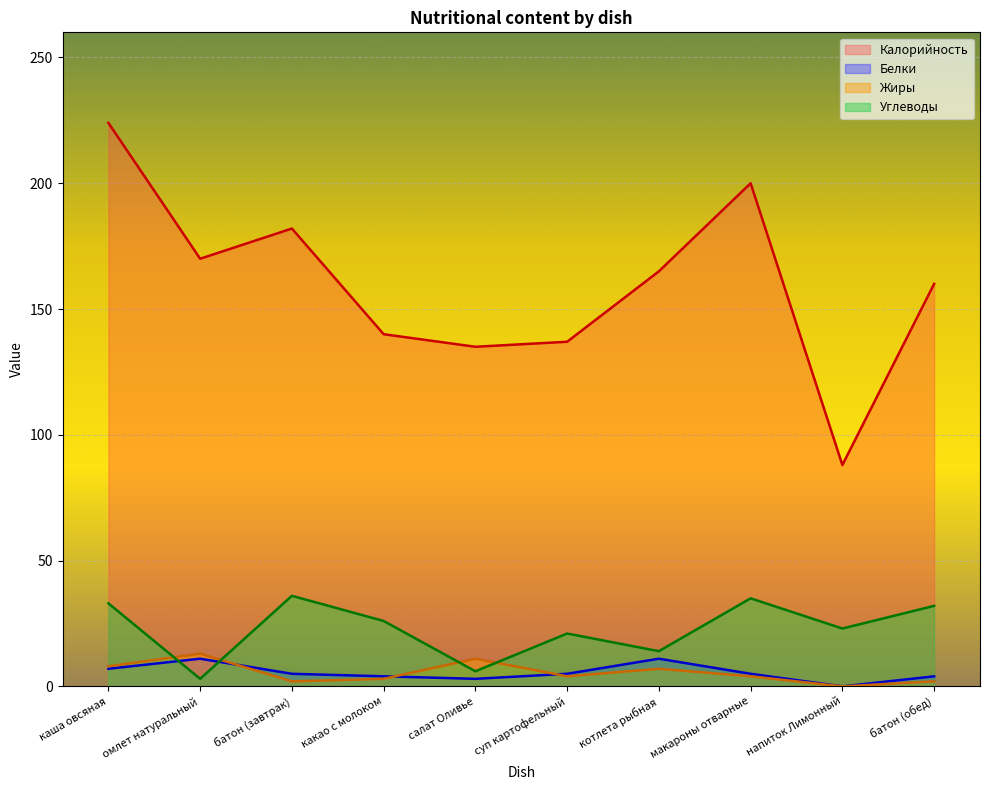

At which category does the chart reach its minimum across all series?

напиток Лимонный